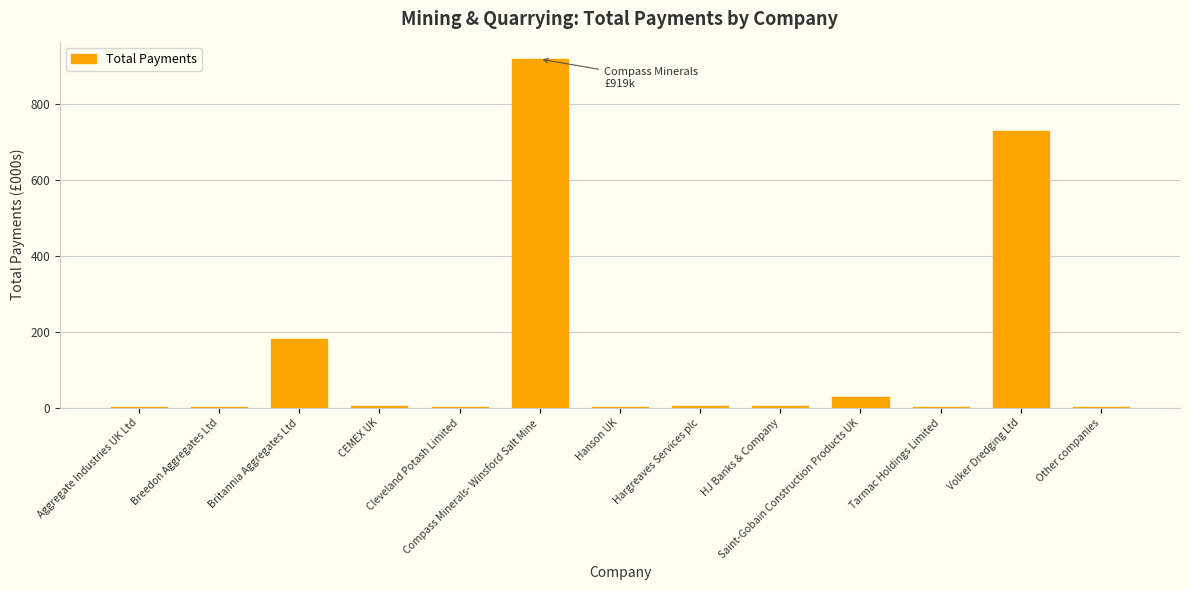

Which label corresponds to the largest value in the chart?

Compass Minerals- Winsford Salt Mine